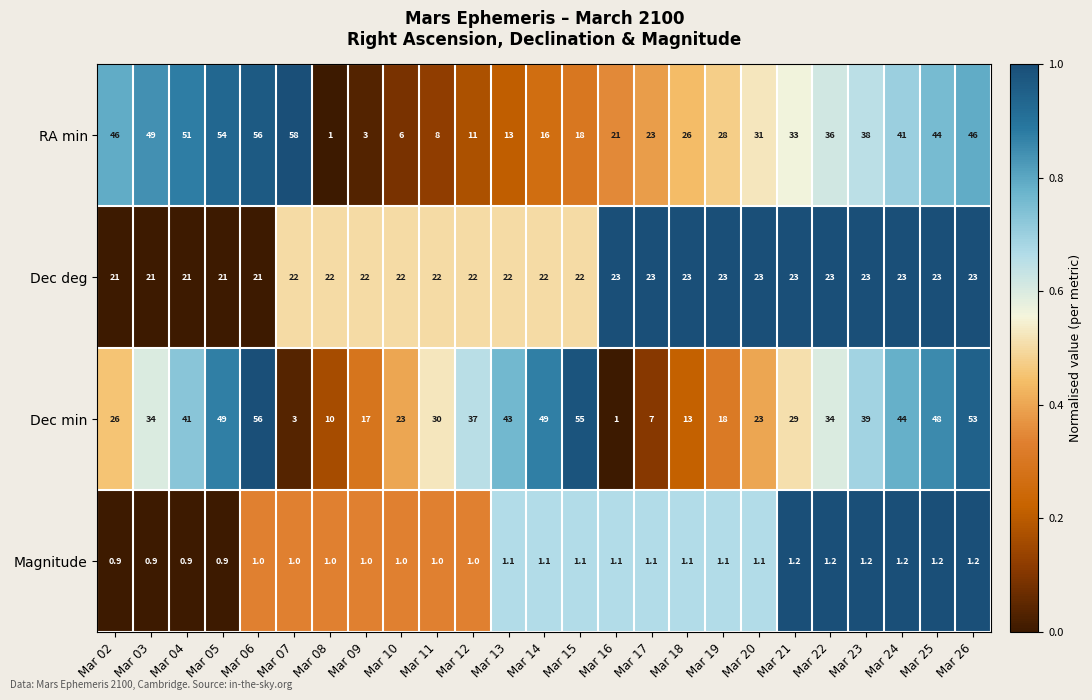

What is the approximate value of RA min at Mar 07?

58.0